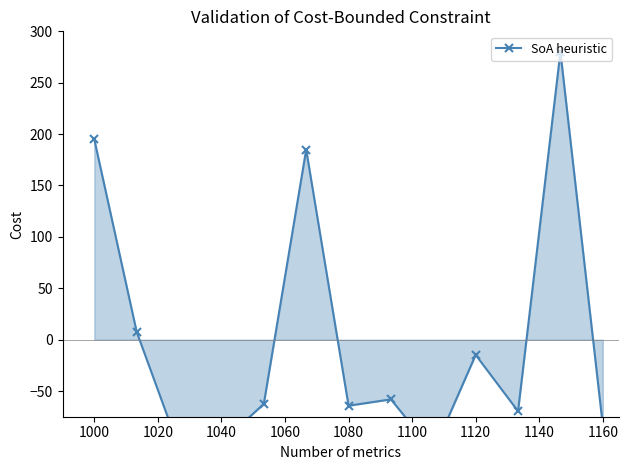

Reading left to right, what are all the values shown in this chart?

194.8	7.6	-105.4	-100.2	-62.6	184.9	-64.3	-58.1	-108.9	-14.8	-69.7	280.0	-83.3